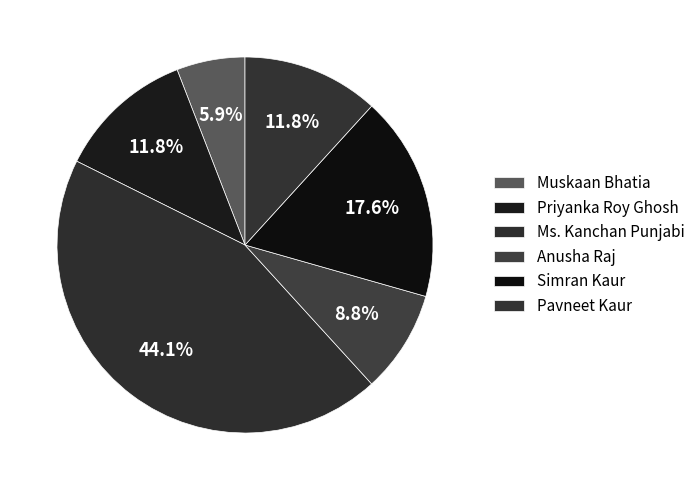

Count the number of slices in the pie.

6